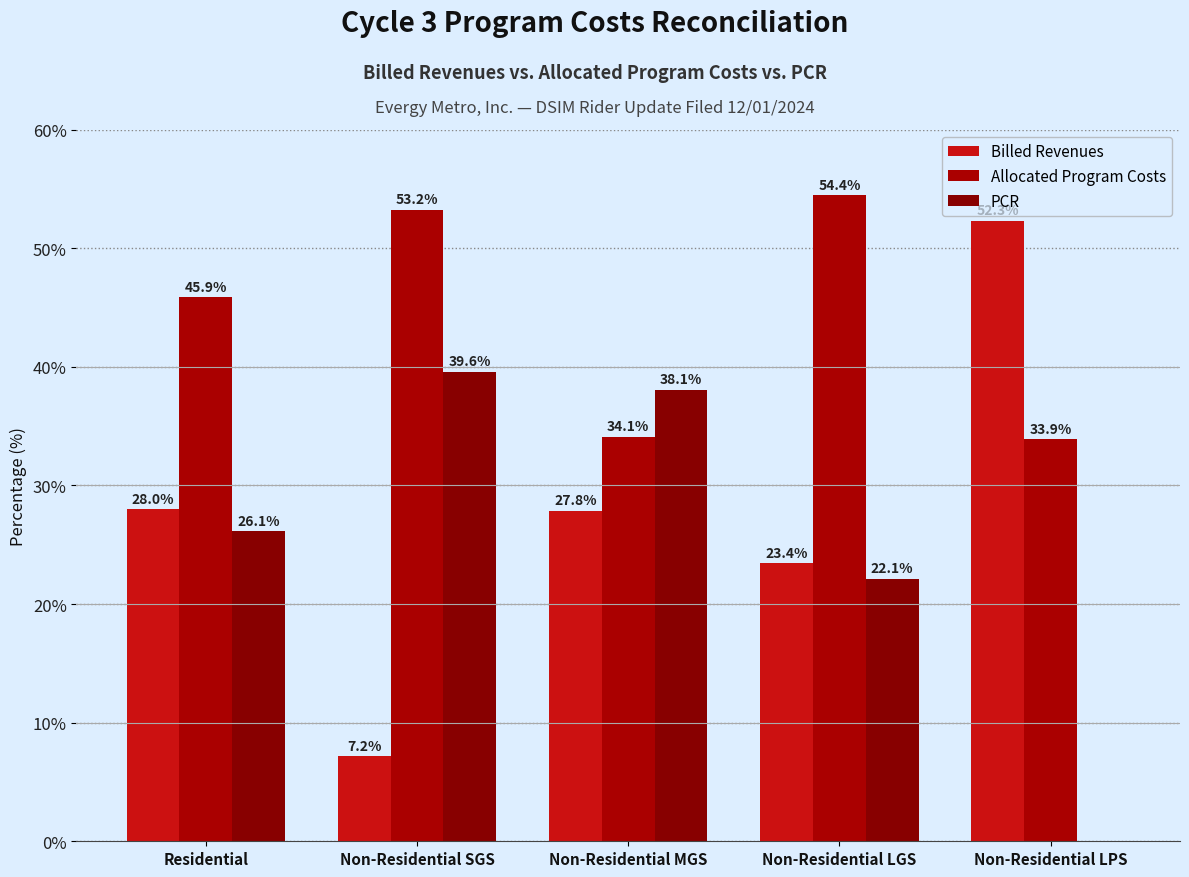

Reading left to right, transcribe all the data shown in this chart.

Billed Revenues: 28.0	7.2	27.8	23.4	52.3
Allocated Program Costs: 45.9	53.2	34.1	54.4	33.9
PCR: 26.1	39.6	38.1	22.1	0.0